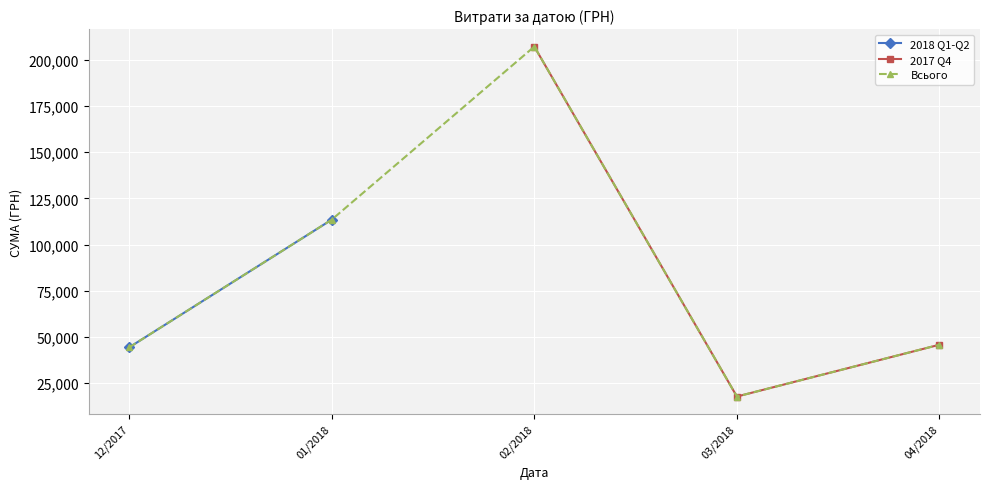

How many data points in 2017 Q4 are less than 45711?

1